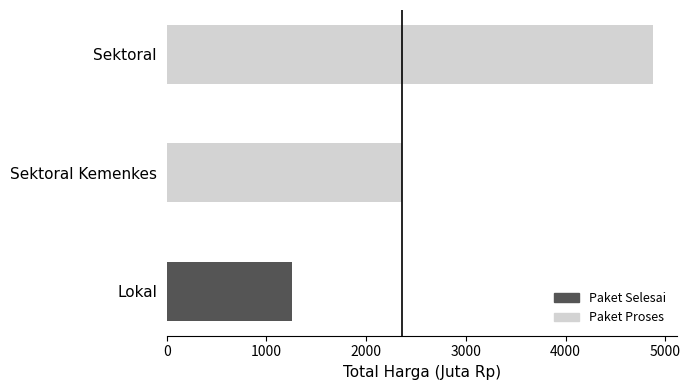

What is the total value across all series at Sektoral?

4873.1